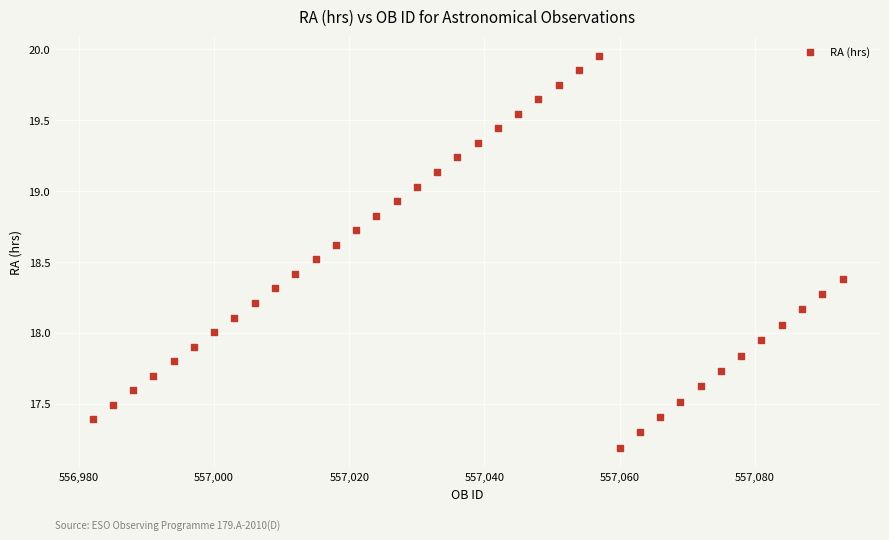

What is the range of Y values (max minus min)?

2.8